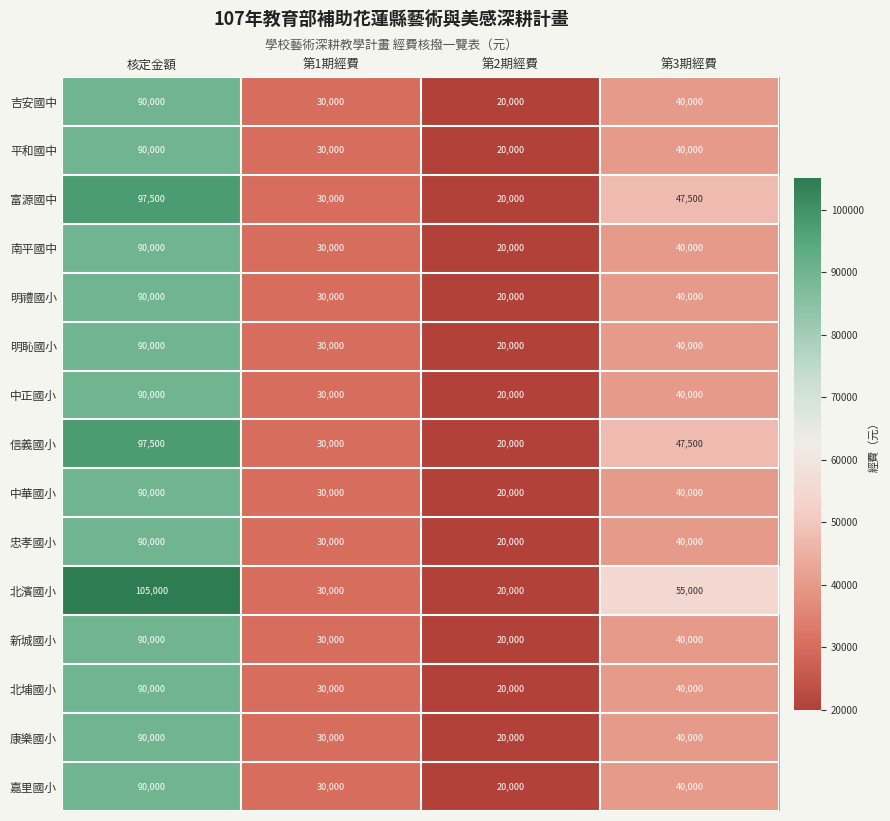

At how many categories does at least one series exceed 65665?

1